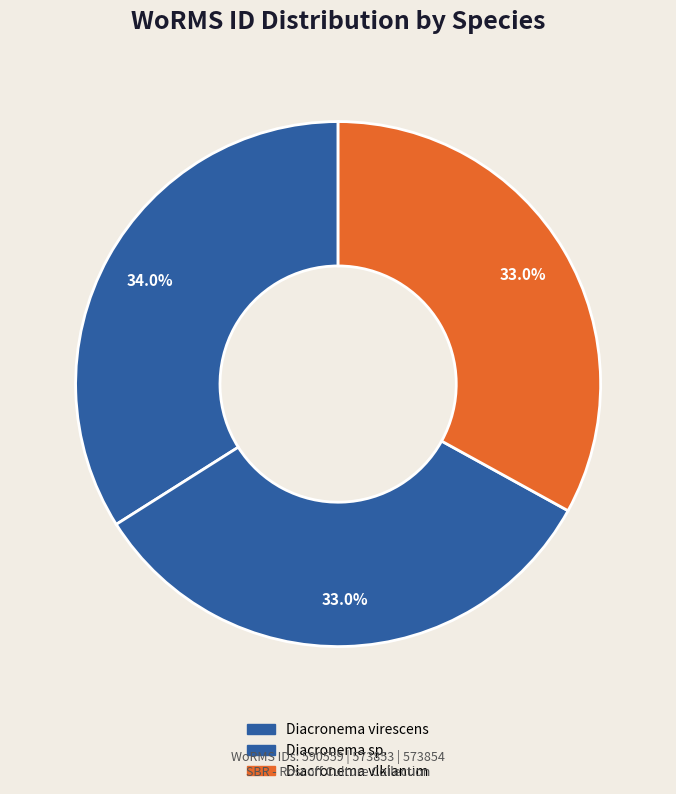

Rank the categories by value from highest to lowest.

Diacronema virescens, Diacronema vlkianum, Diacronema sp.